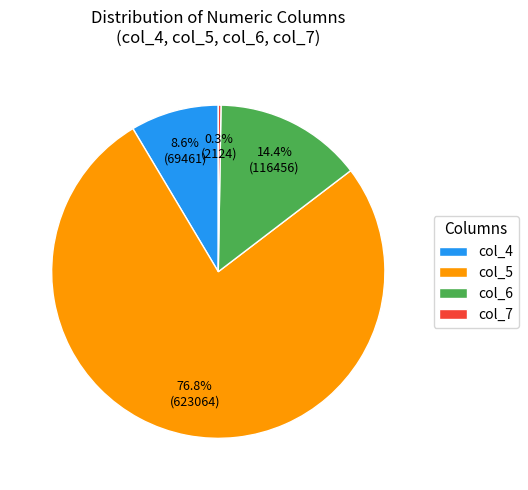

Does col_6 account for over 50% of the chart?

No